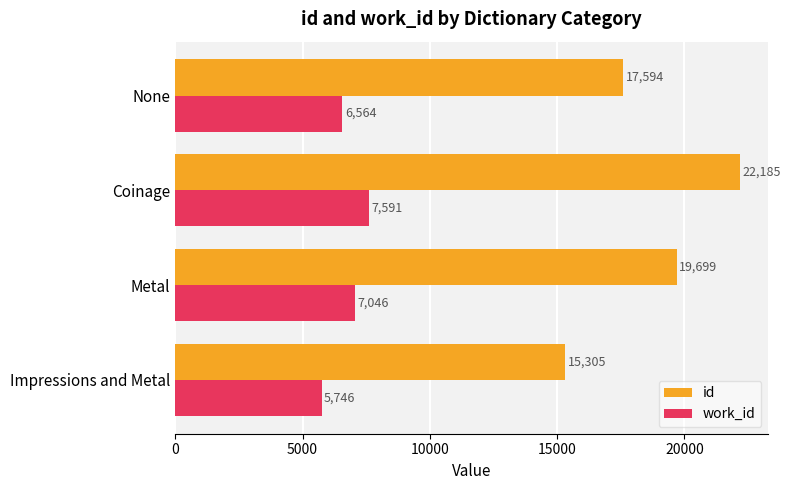

True or false: work_id has a value of 7045.7 at Metal.

True